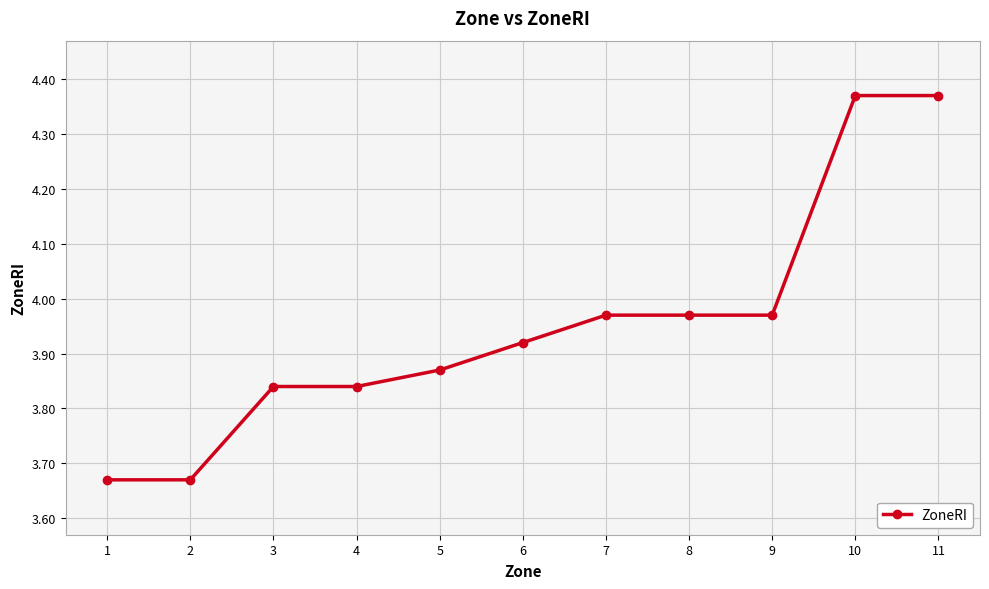

The value at 8 is 5.2. True or false?

False